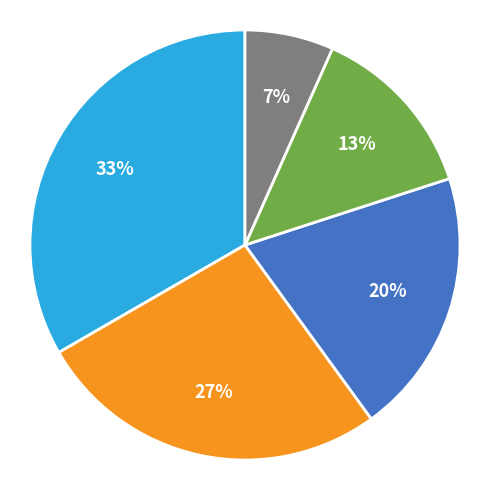

Is there any slice that represents more than half of the pie?

No